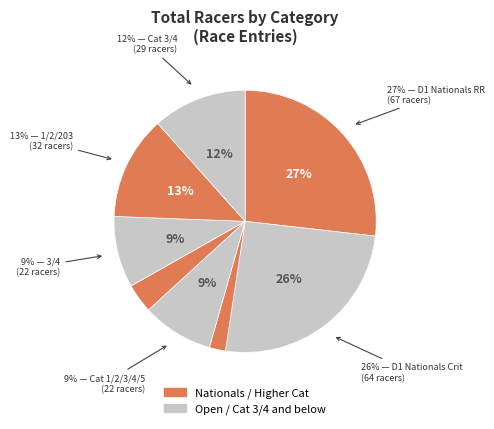

To the nearest percent, what portion does Women Cat 1/2/3 represent?

2%